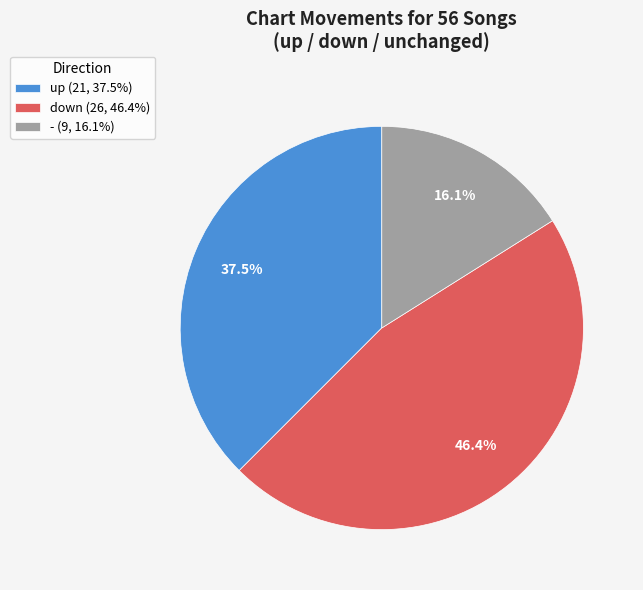

To the nearest percent, what is the average slice percentage?

33%